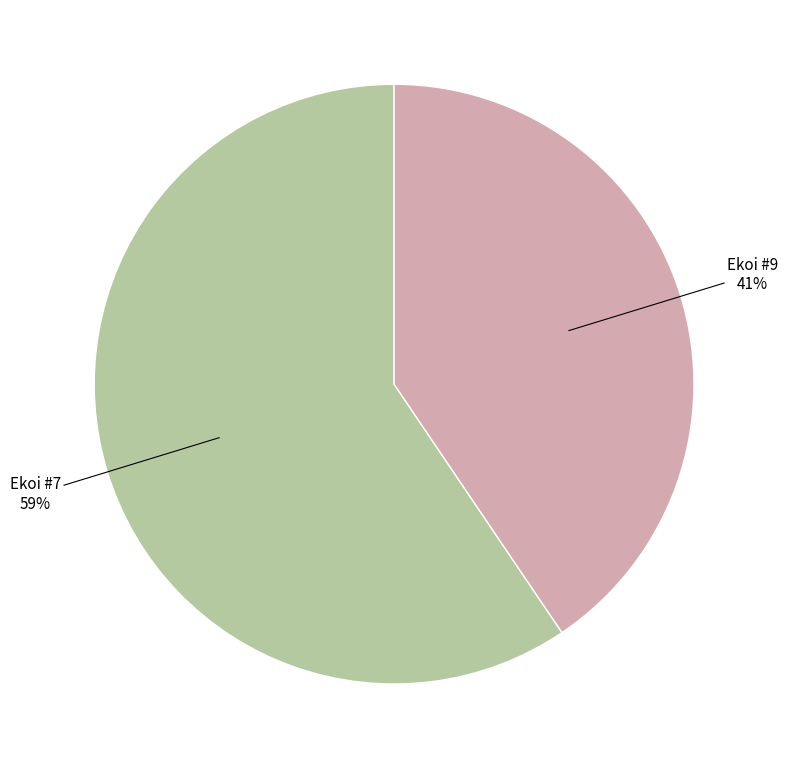

Does any single category account for the majority?

Yes